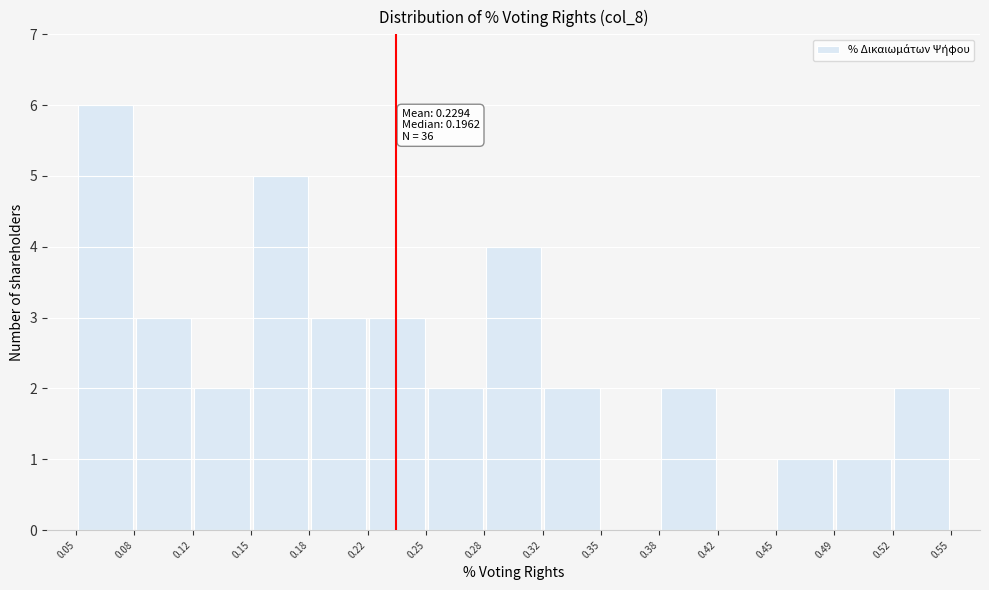

Which range on the x-axis has the tallest bar?

0.05 to 0.08